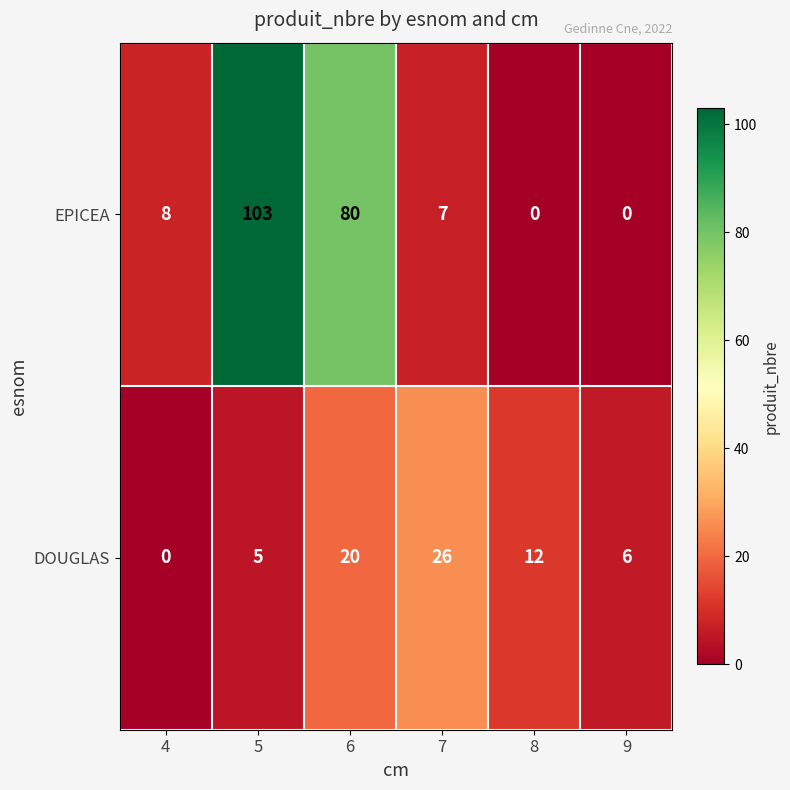

Rank the series by their maximum value, from lowest to highest.

DOUGLAS, EPICEA